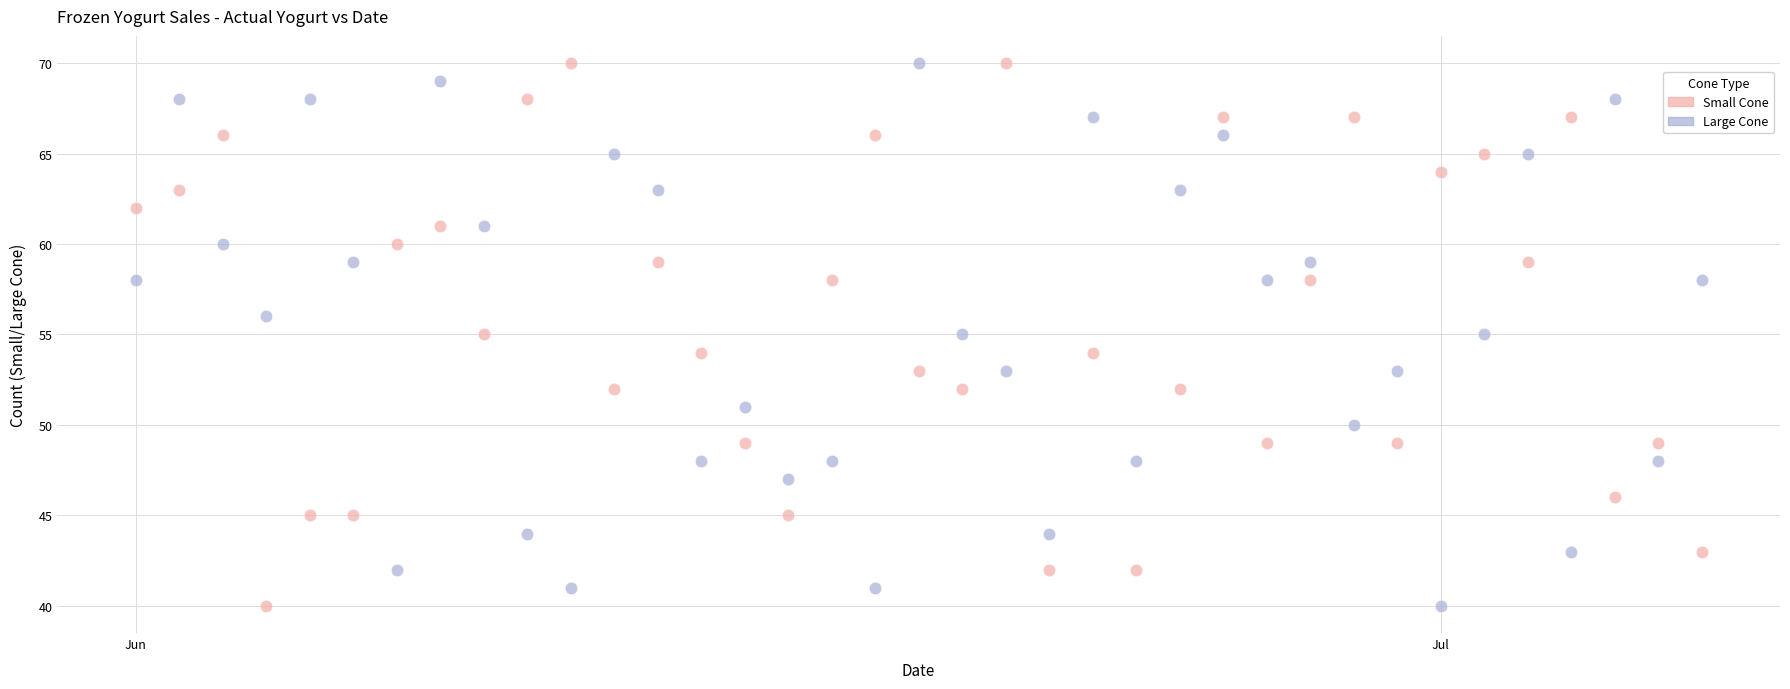

Across all data points, what is the range of Y values (max minus min)?

30